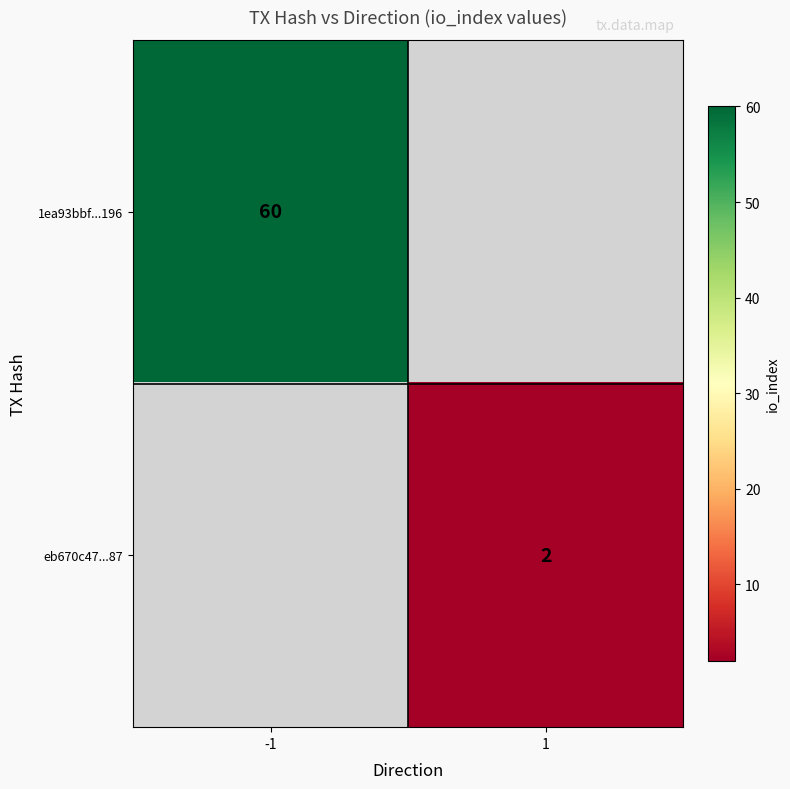

The eb670c47...87 series shows 2 at 1. True or false?

True